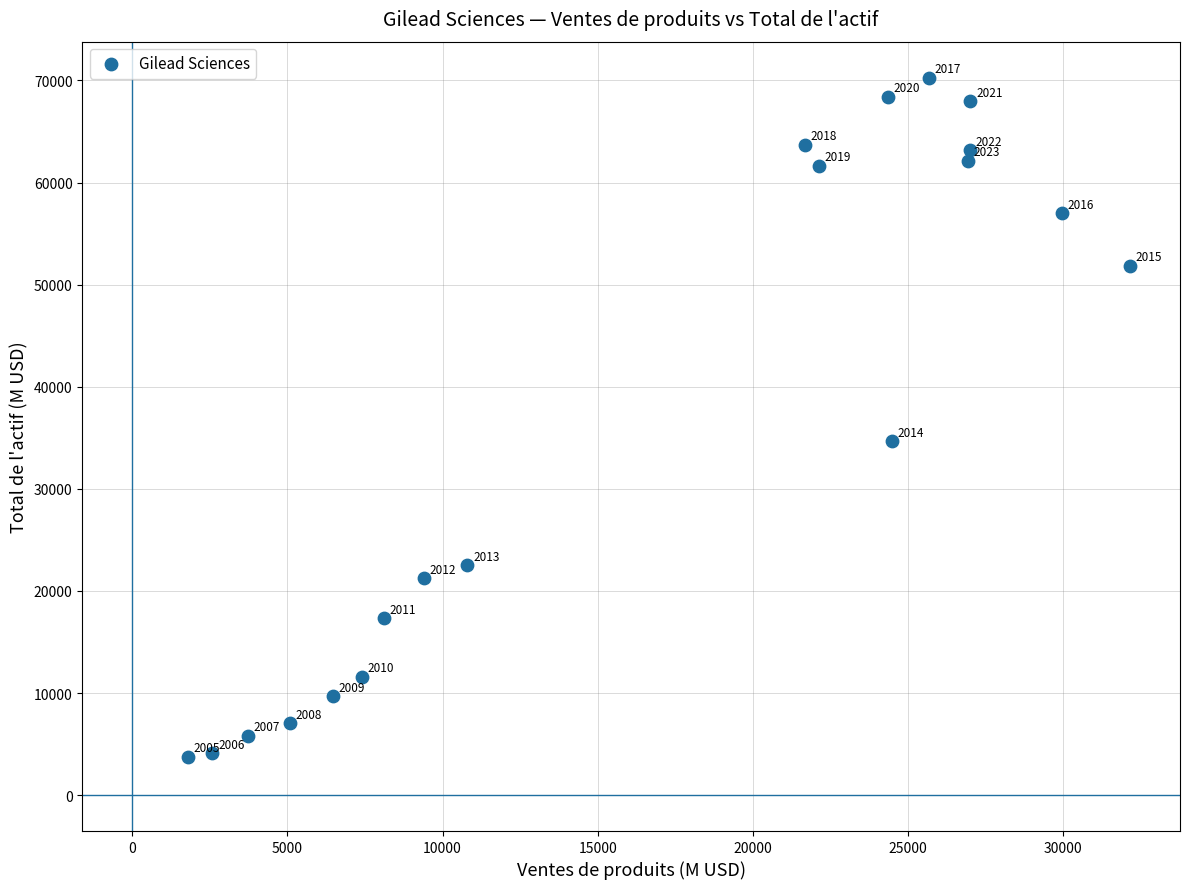

What is the range of Y values (max minus min)?

66518